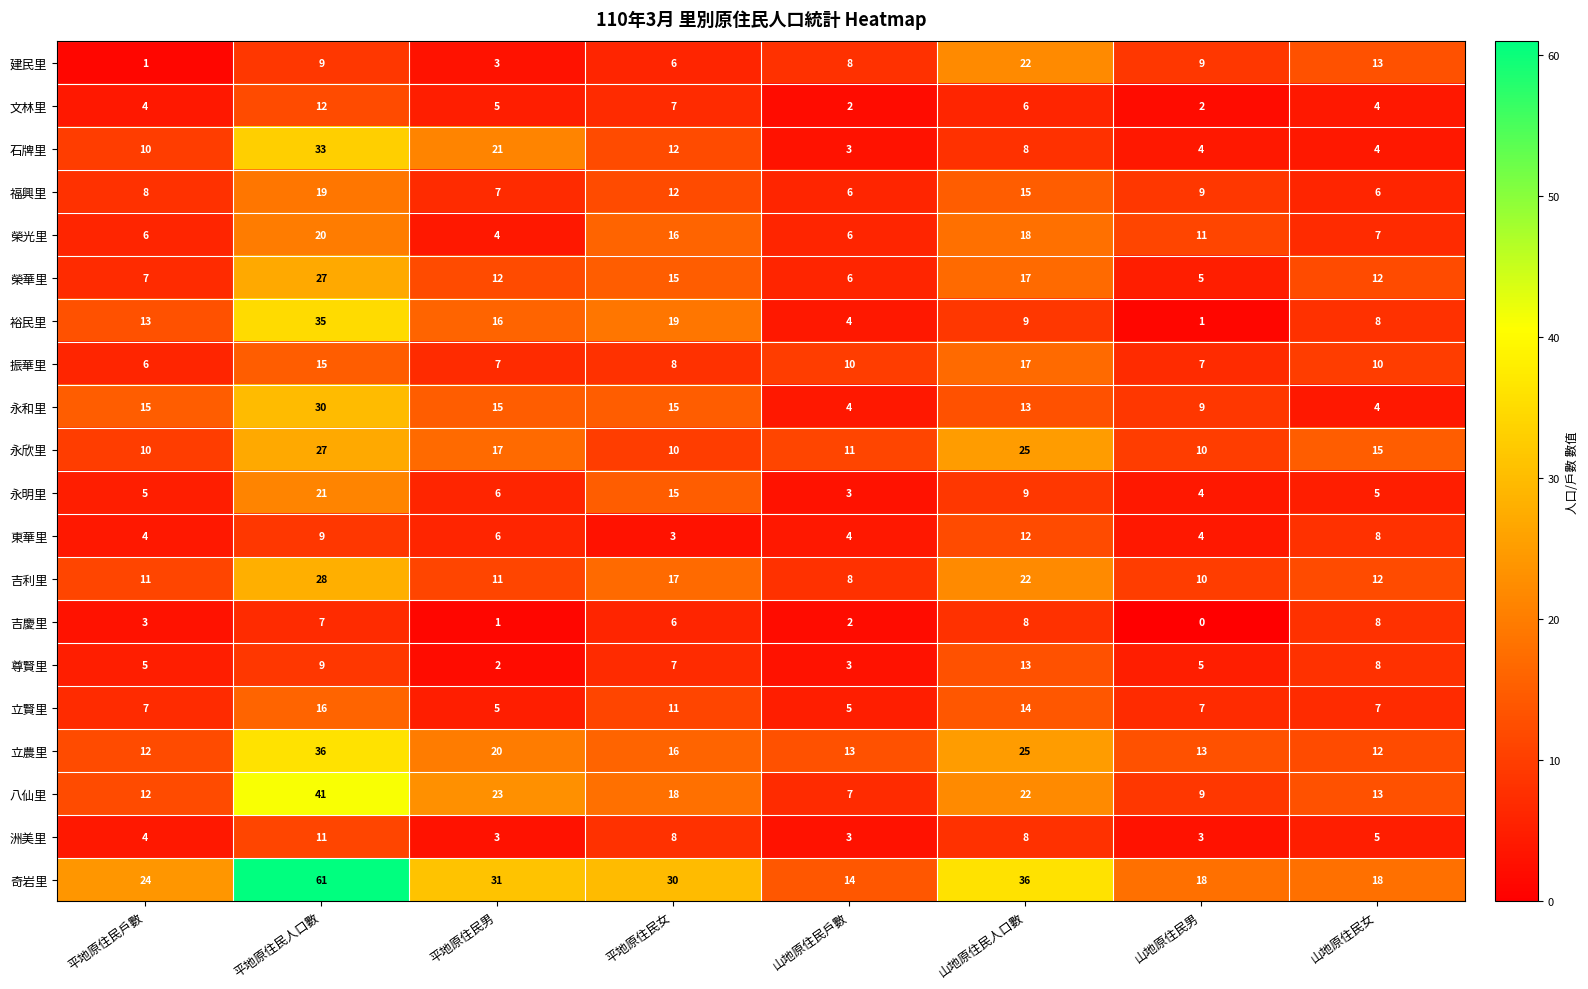

Where is 石牌里 nearest to the value 18?

平地原住民男